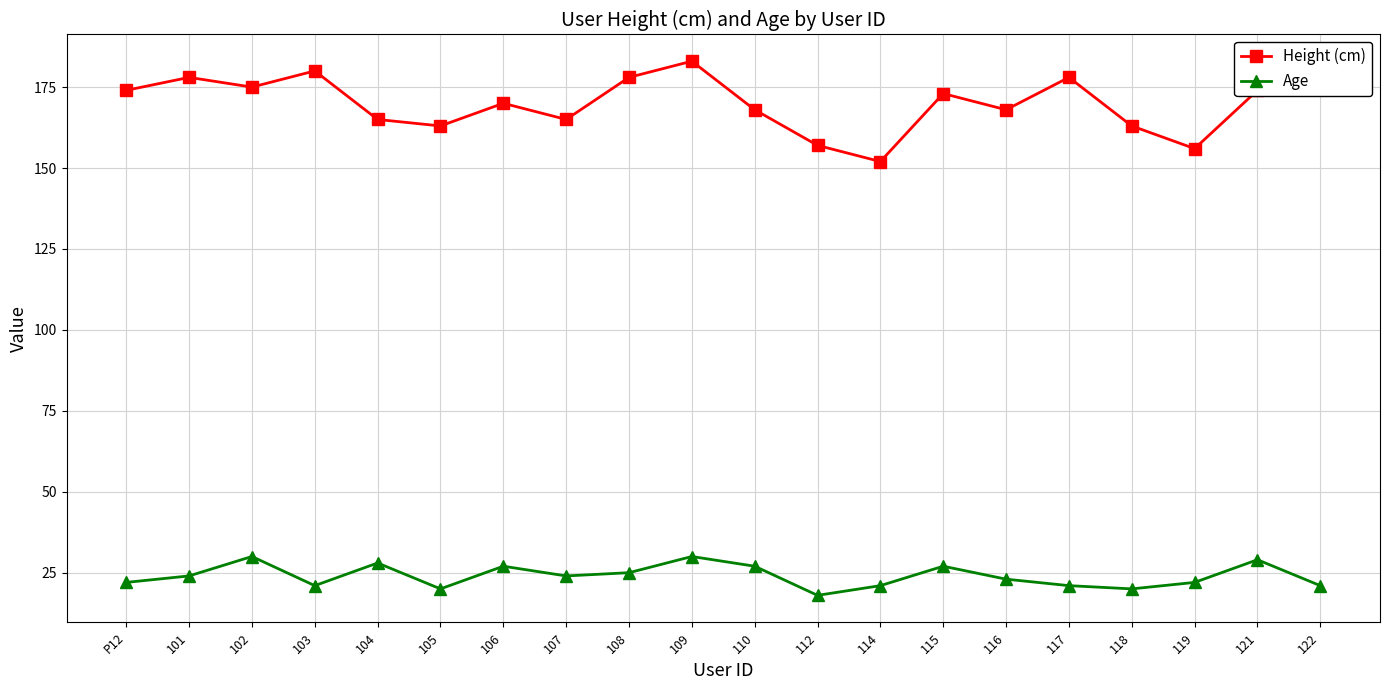

True or false: Age and Height (cm) intersect in this chart.

False